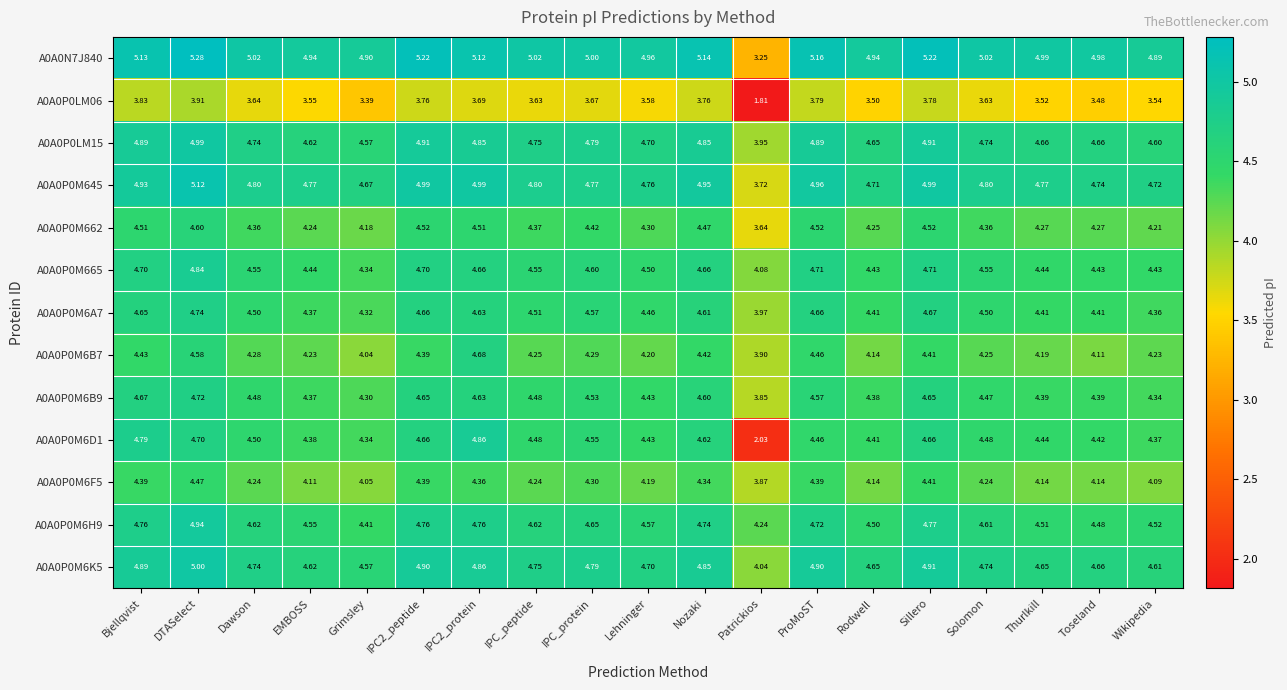

How many categories are shown in the chart?

19